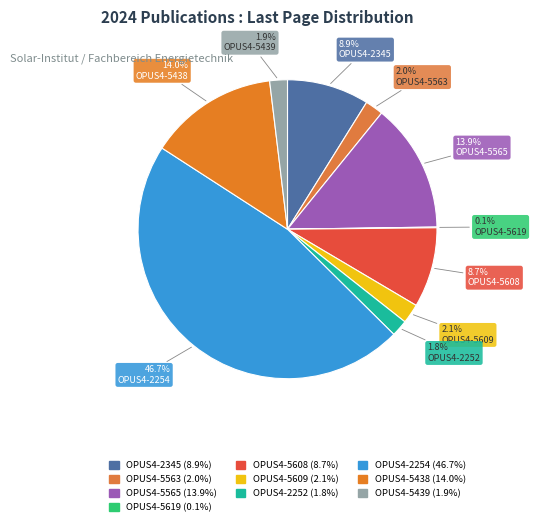

Does any single category account for the majority?

No